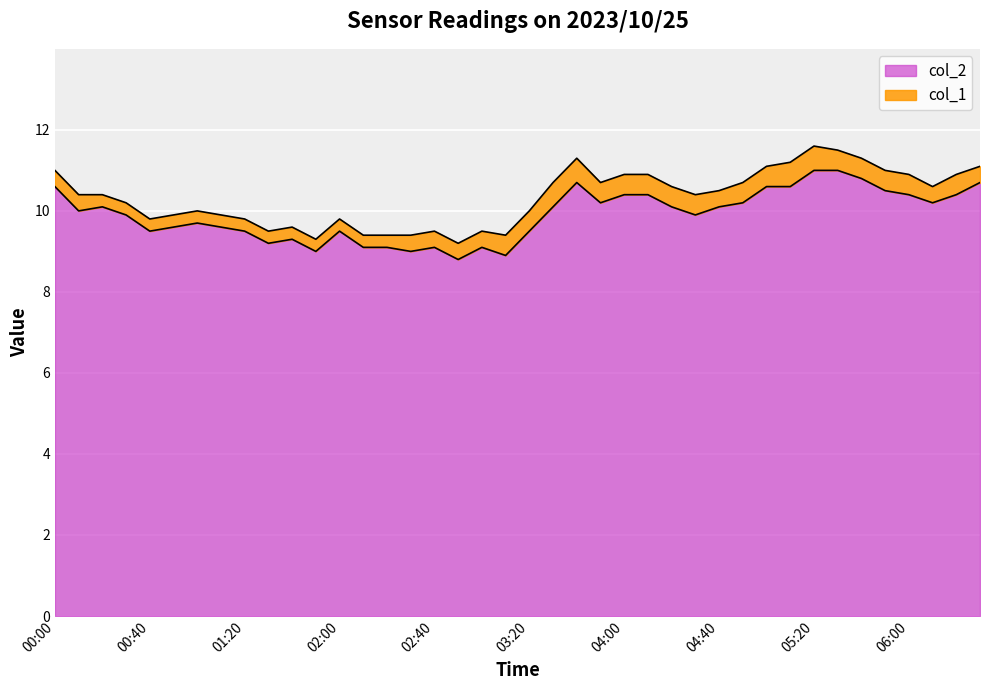

What is the ratio of the value at 03:50 to the value at 01:20?

1.1